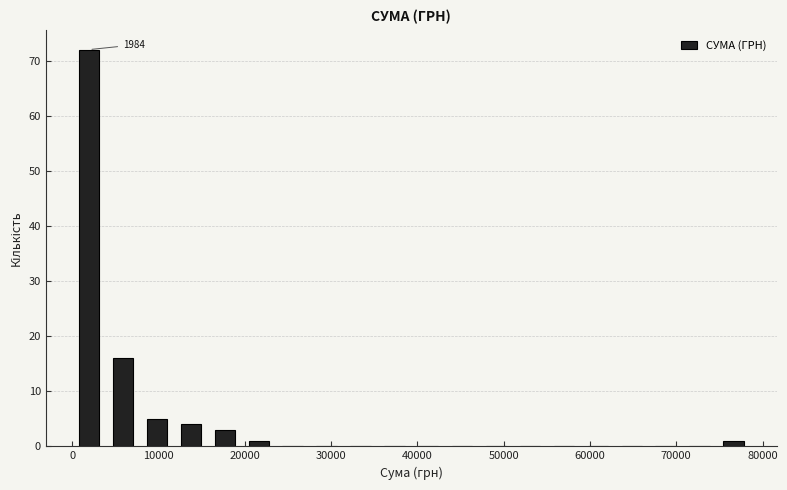

Around what value on the x-axis is the tallest bar? Give the approximate position of its centre, as read against the axis.

2000